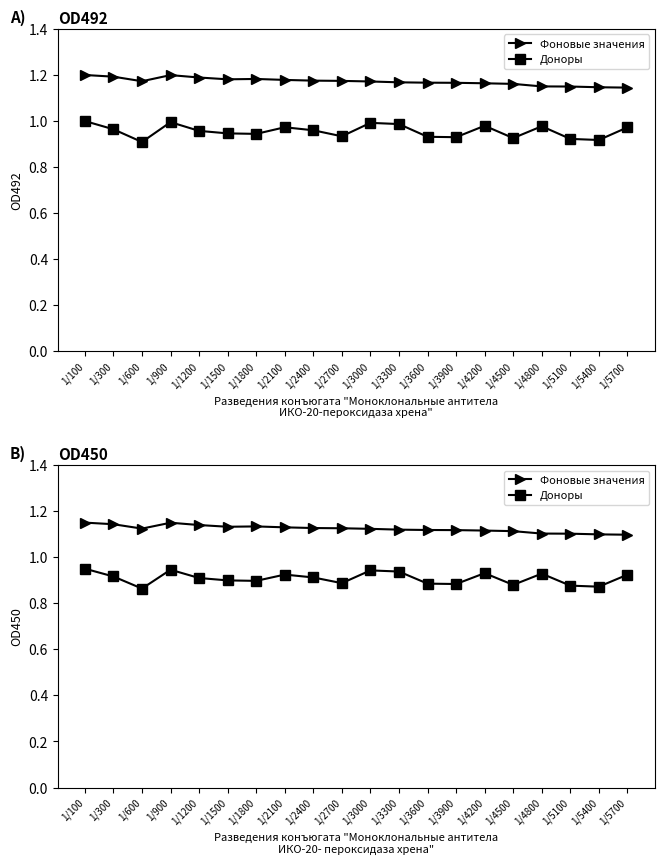

How many lines are shown in the chart?

2